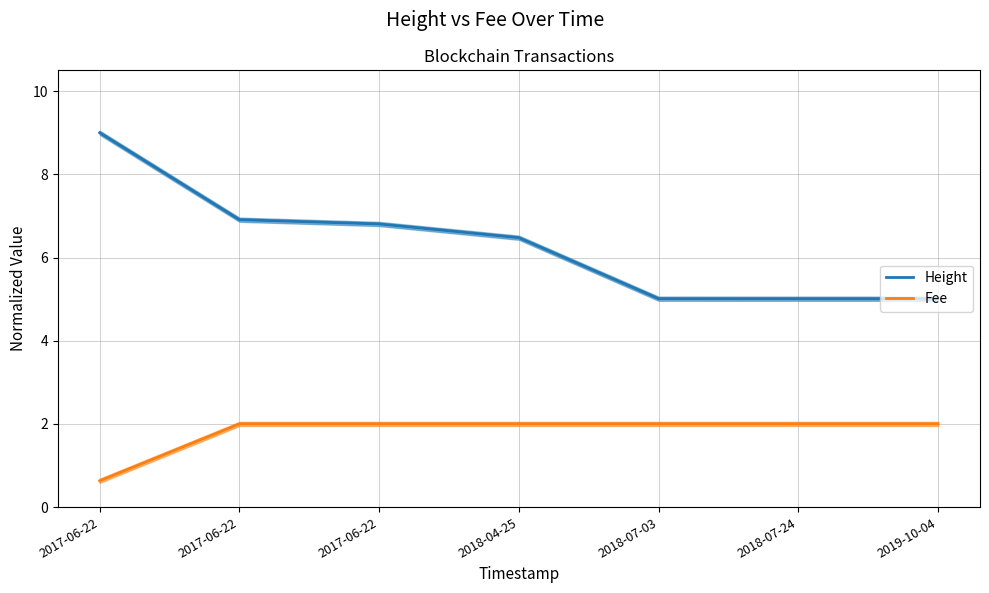

Is the value of Fee at 2019-10-04 greater than the value of Height at 2017-06-22?

No